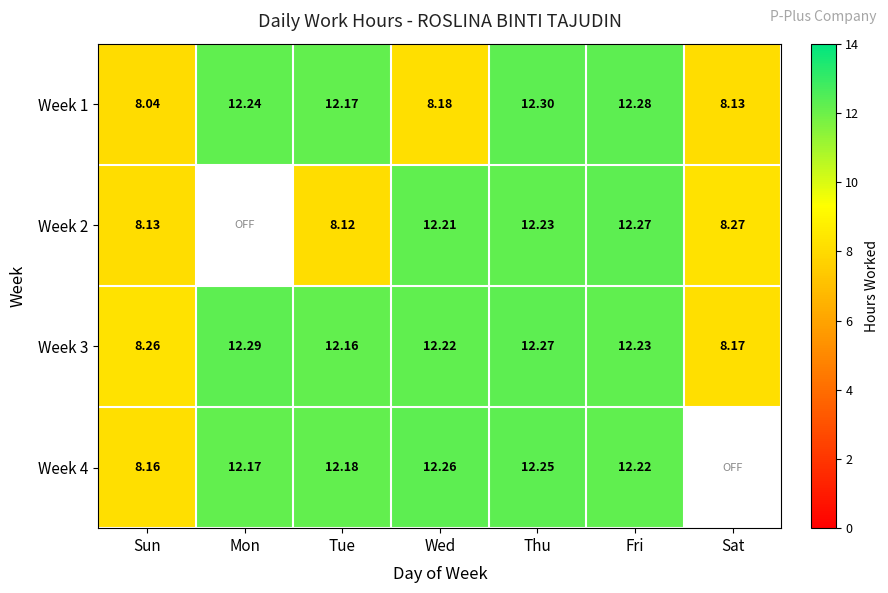

At which label does Week 1 first exceed 12?

Mon